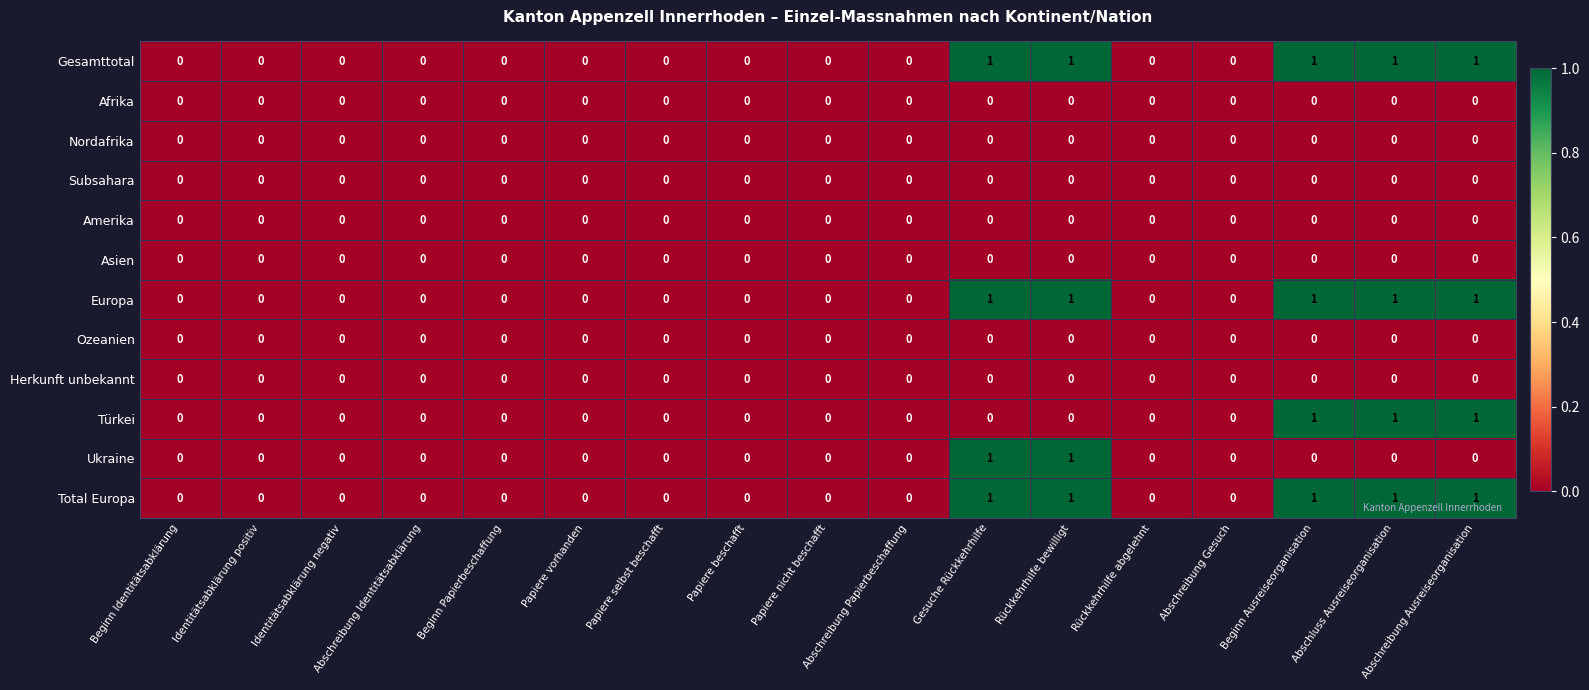

The Subsahara series shows 0 at Abschluss Ausreiseorganisation. True or false?

True